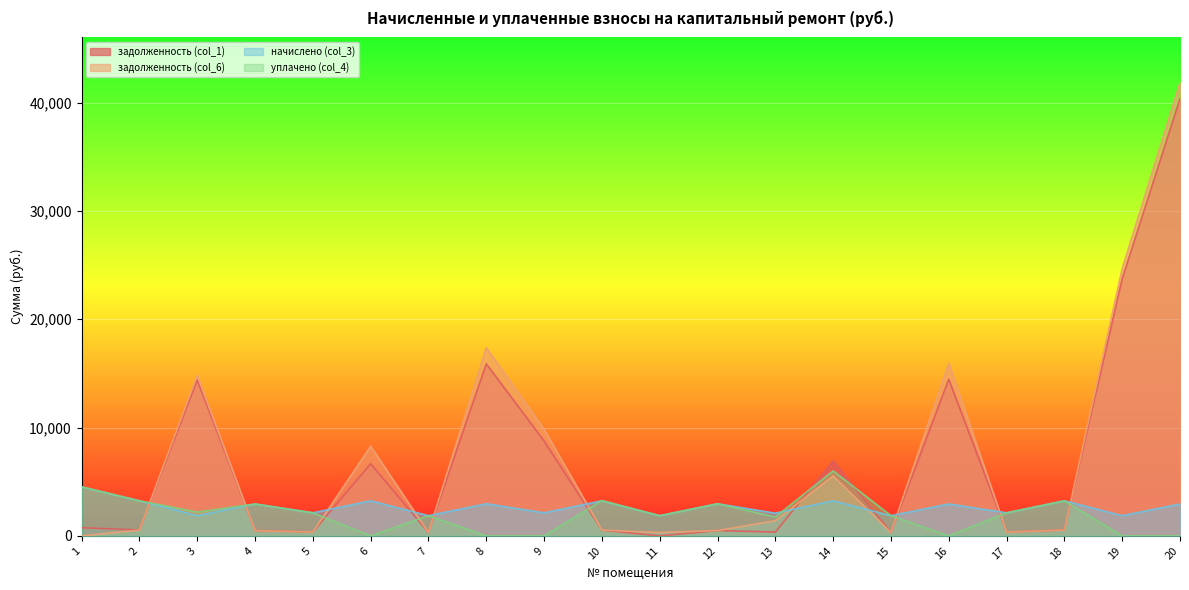

Which series has the largest total across all categories?

задолженность (col_6)